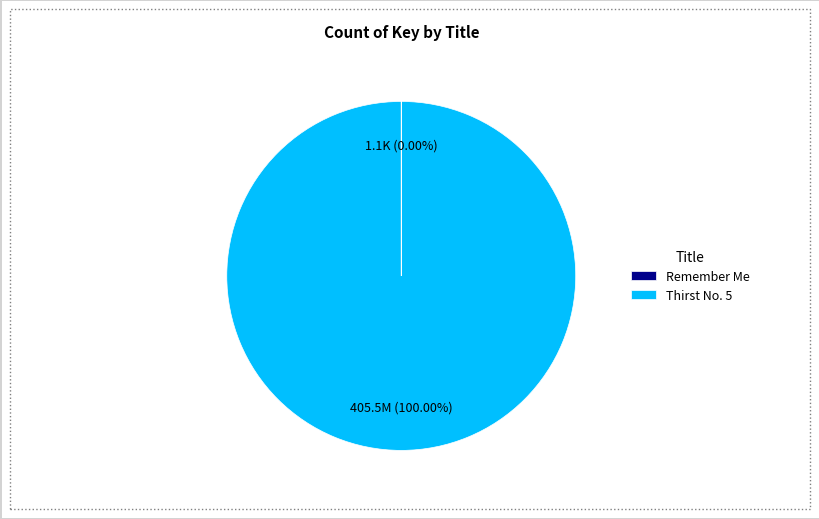

What is the majority slice?

Thirst No. 5